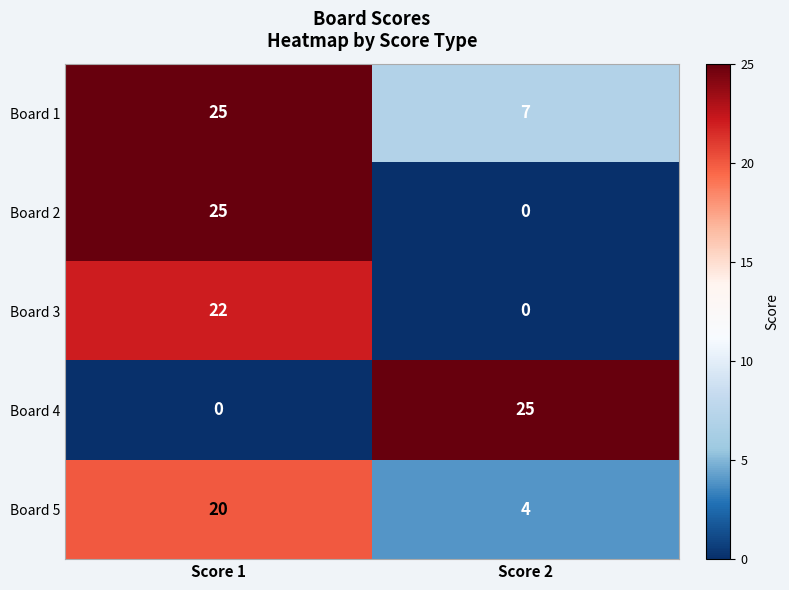

The value of Board 3 at Score 1 is 22. True or false?

True